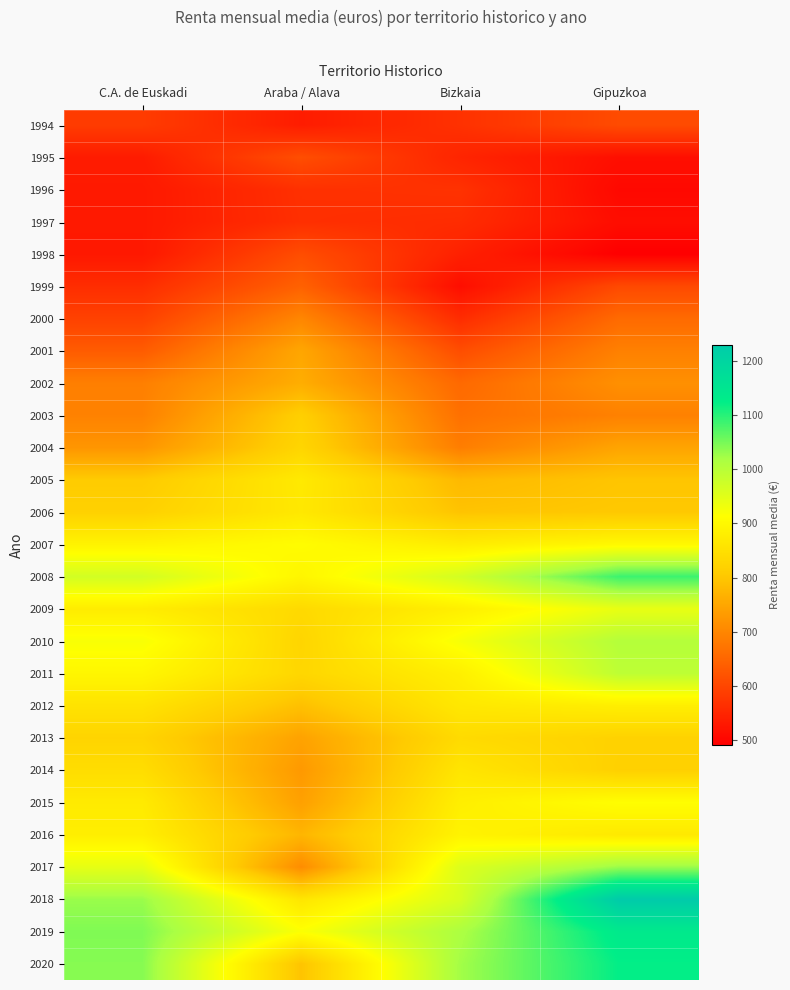

At how many categories does at least one series exceed 1198?

1